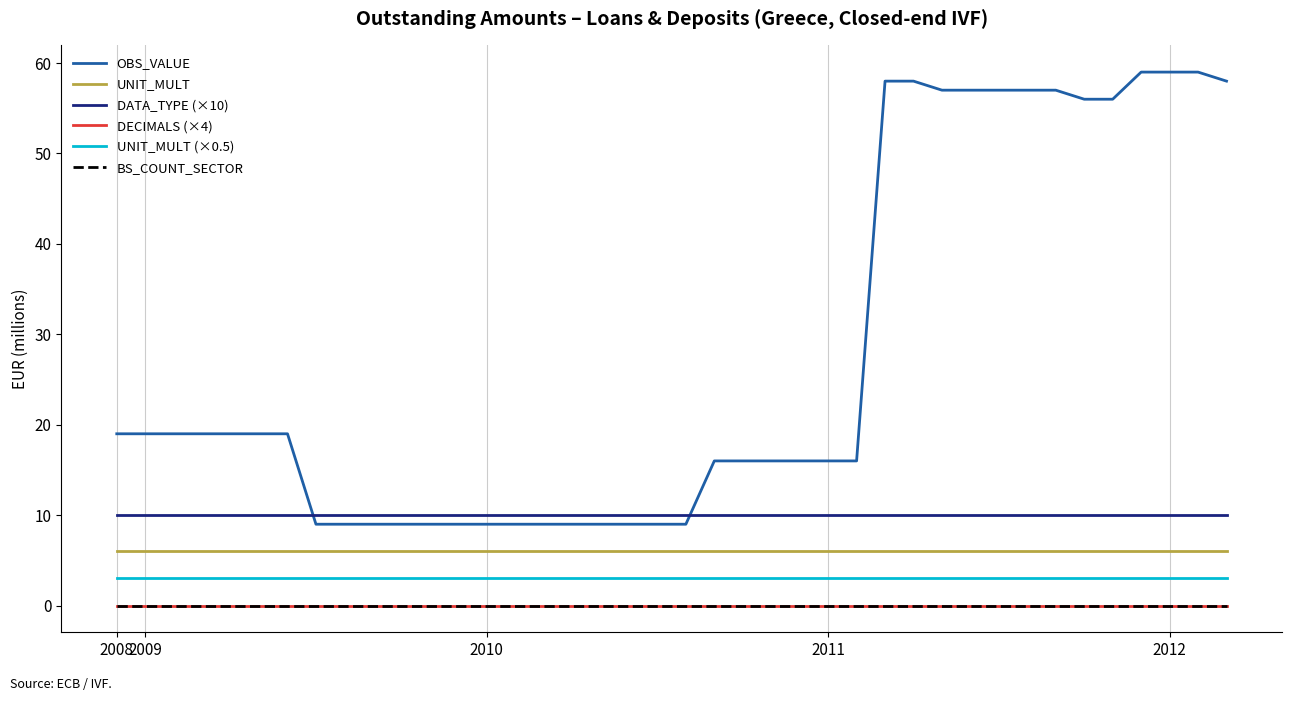

At which category is the sum across all series the highest?

36